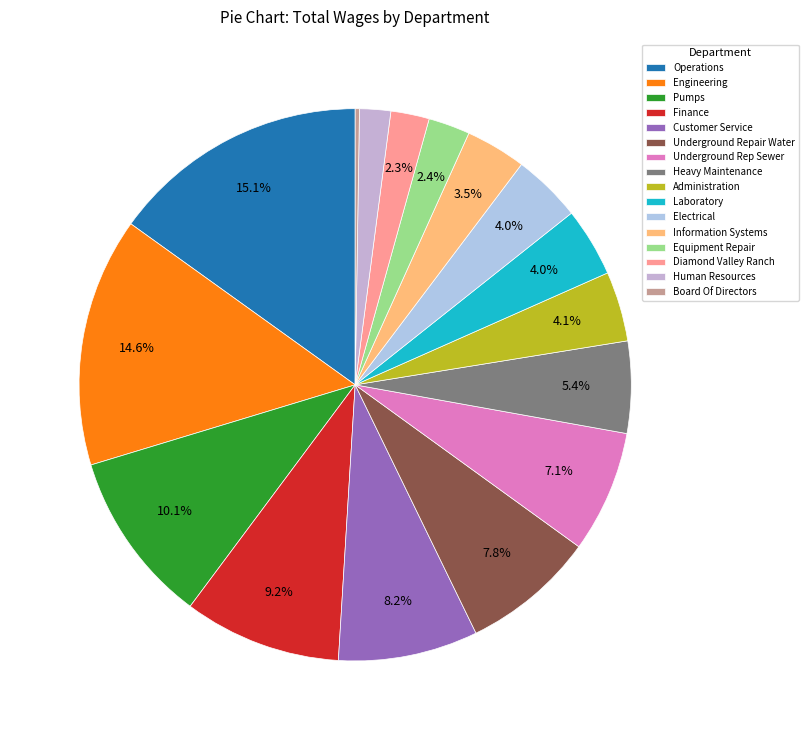

Count the number of slices in the pie.

16